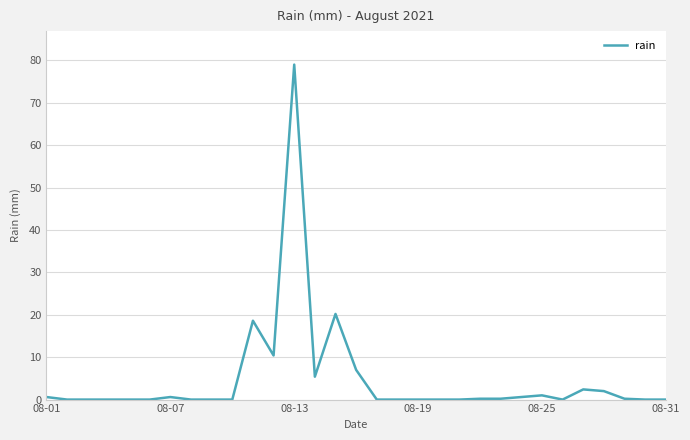

What is the greatest value displayed?

79.0